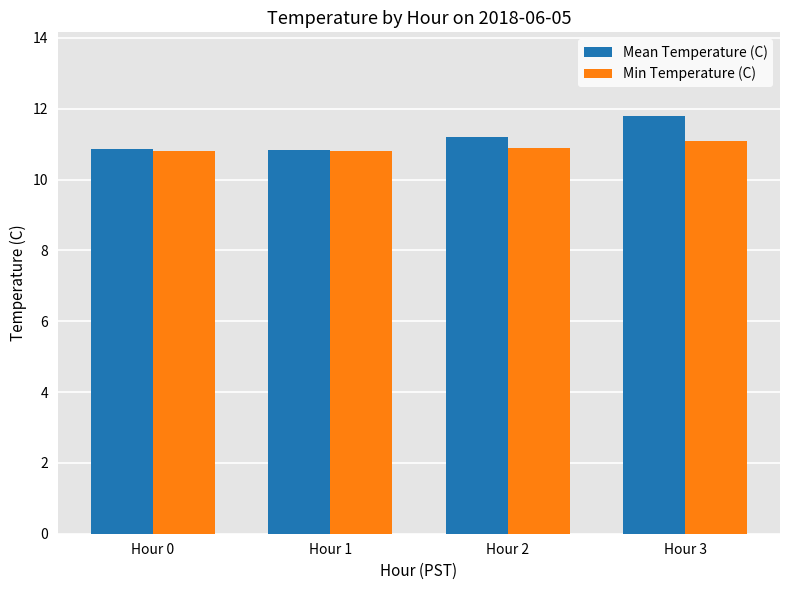

What are all the series names shown in the legend?

Mean Temperature (C), Min Temperature (C)